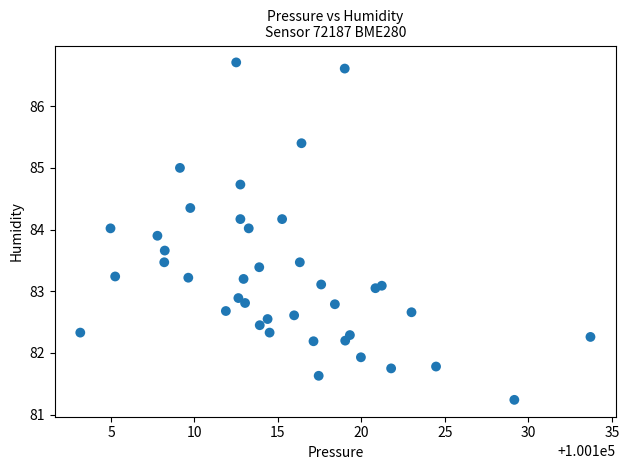

What is the range of X values (max minus min)?

30.6